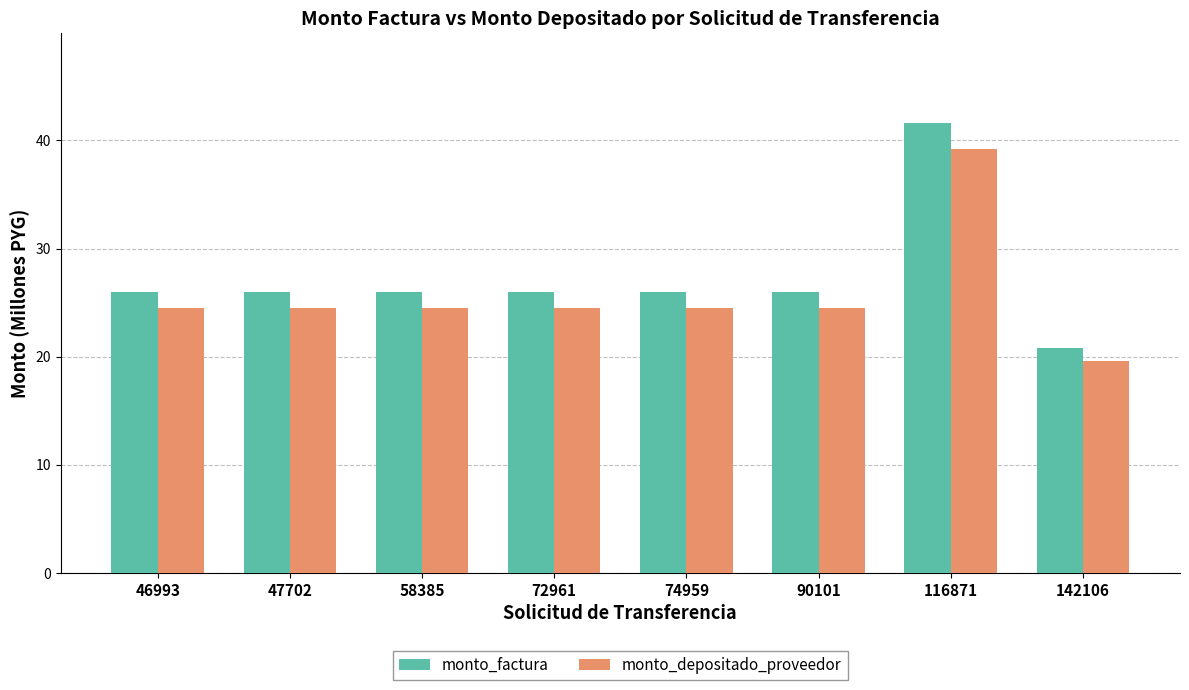

What is the difference between the highest and lowest values at 74959?

1.5